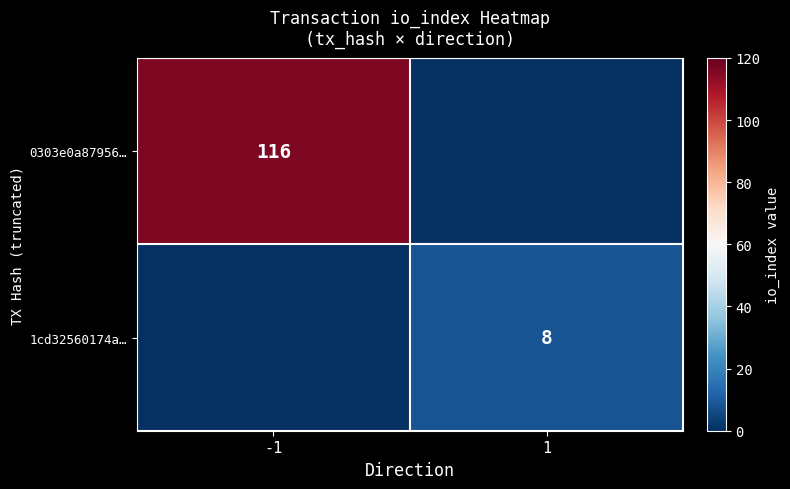

True or false: 0303e0a87956… has a value of 51 at -1.

False